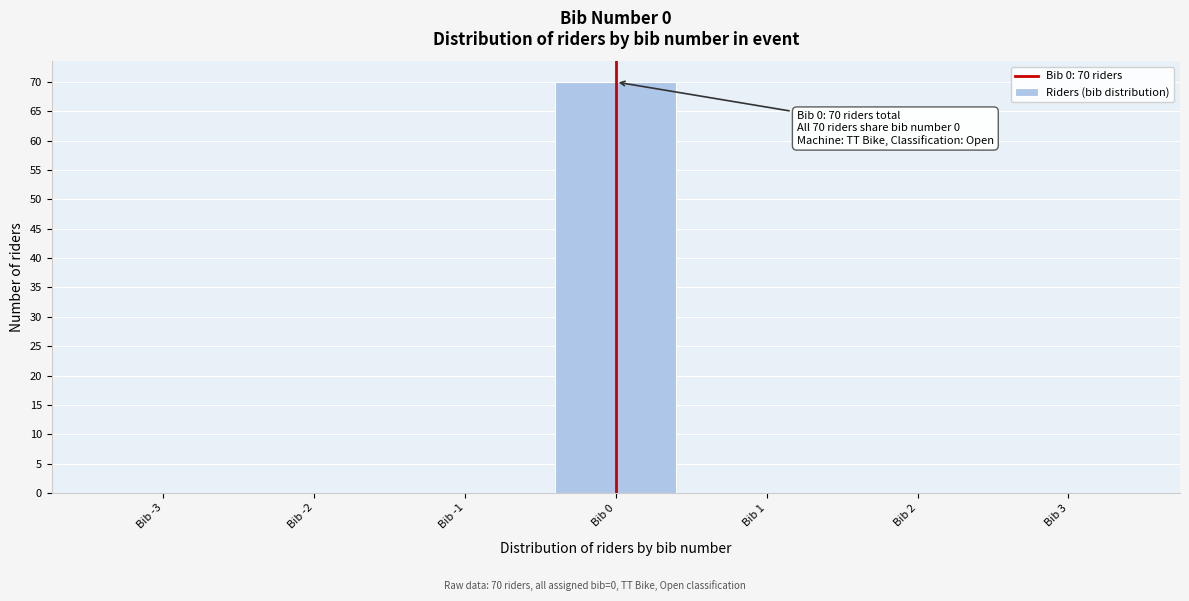

Which range on the x-axis has the tallest bar?

-0.5 to 0.5